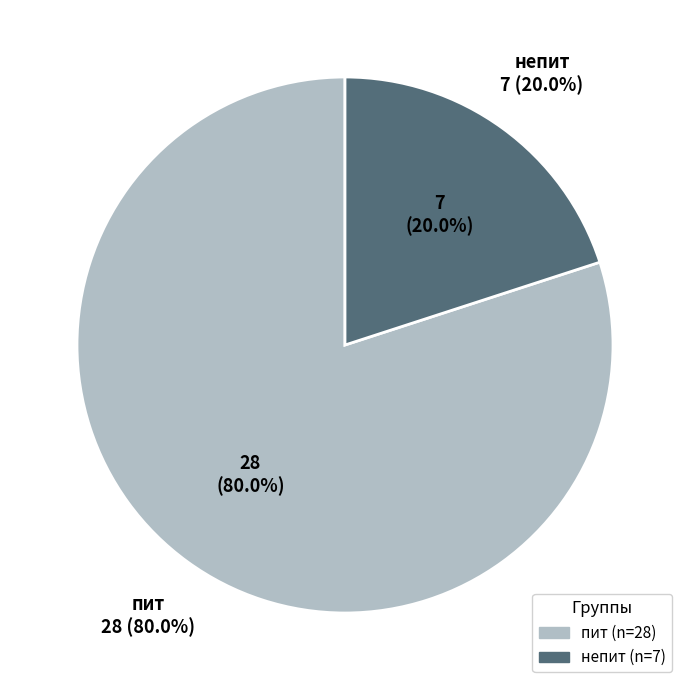

Is it true that непит is 20% of the pie?

True